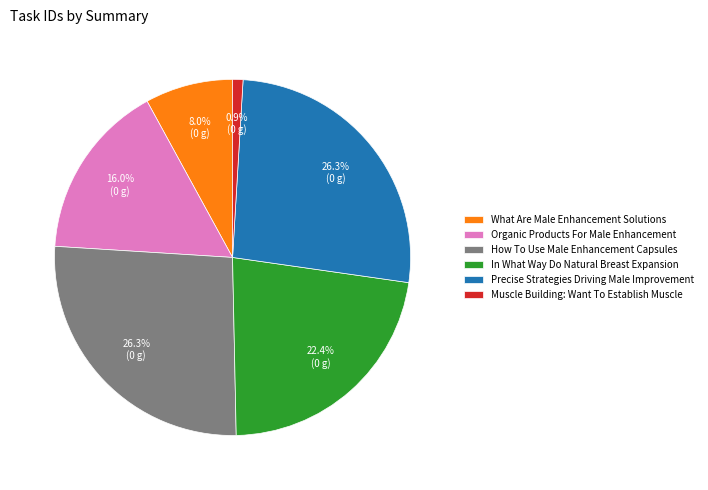

Which category has the smallest portion of the pie?

Muscle Building: Want To Establish Muscle